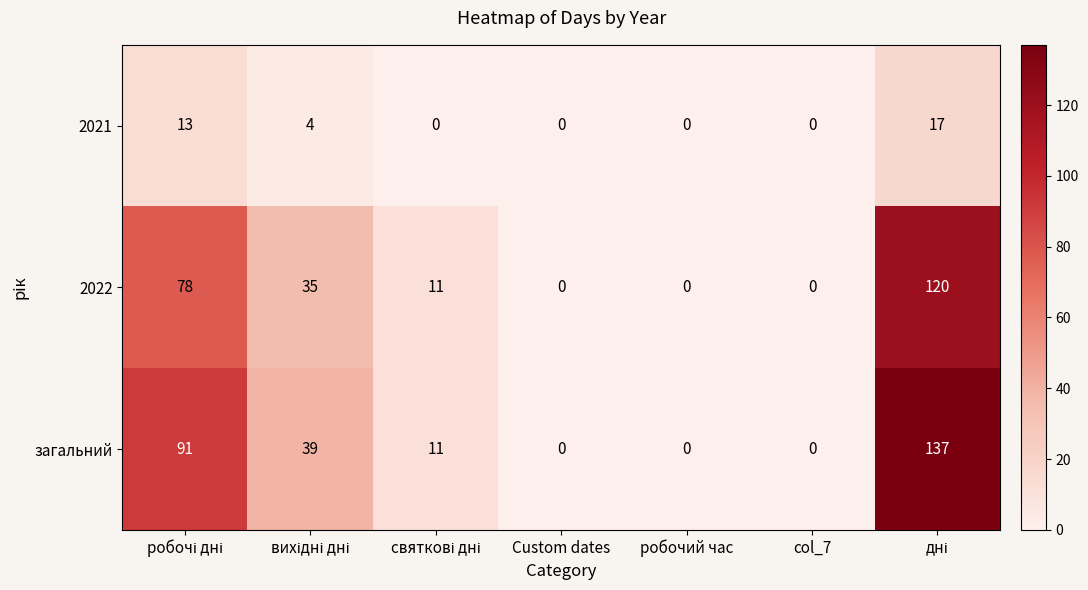

Which series has the largest total across all categories?

загальний